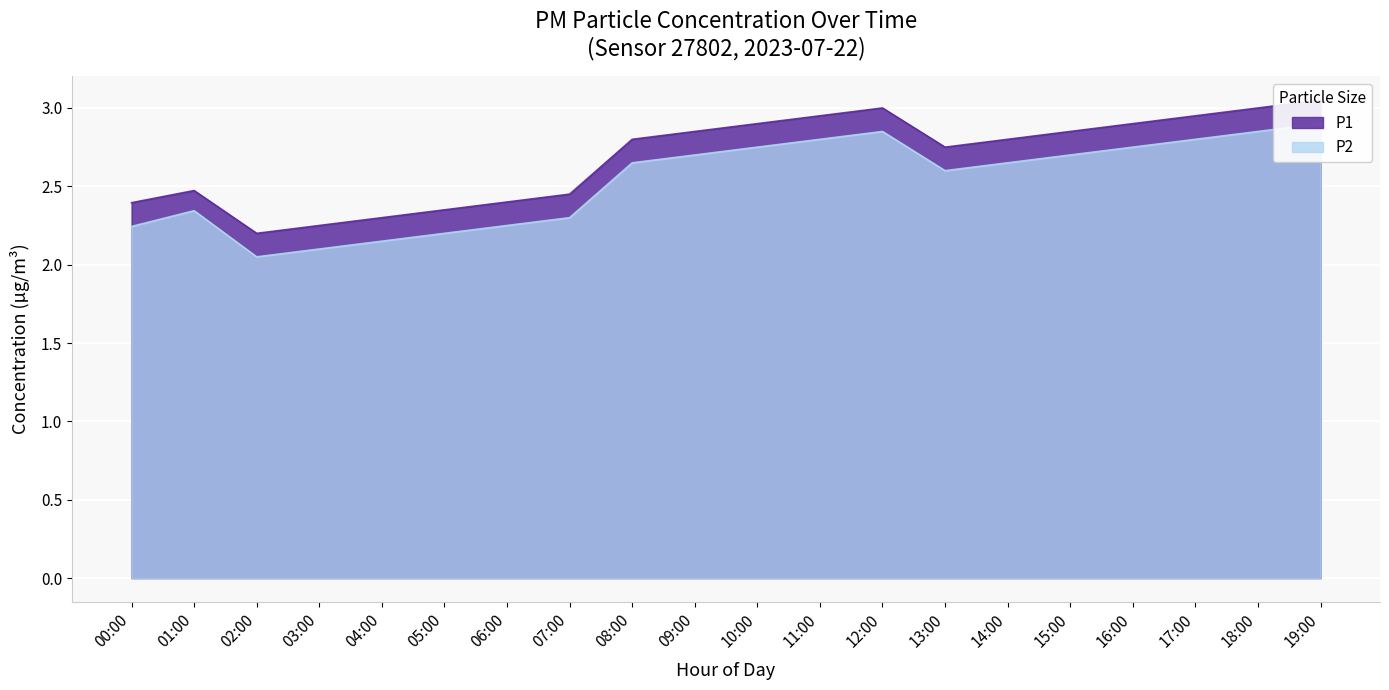

What is the label of the 7th point from the left?

06:00